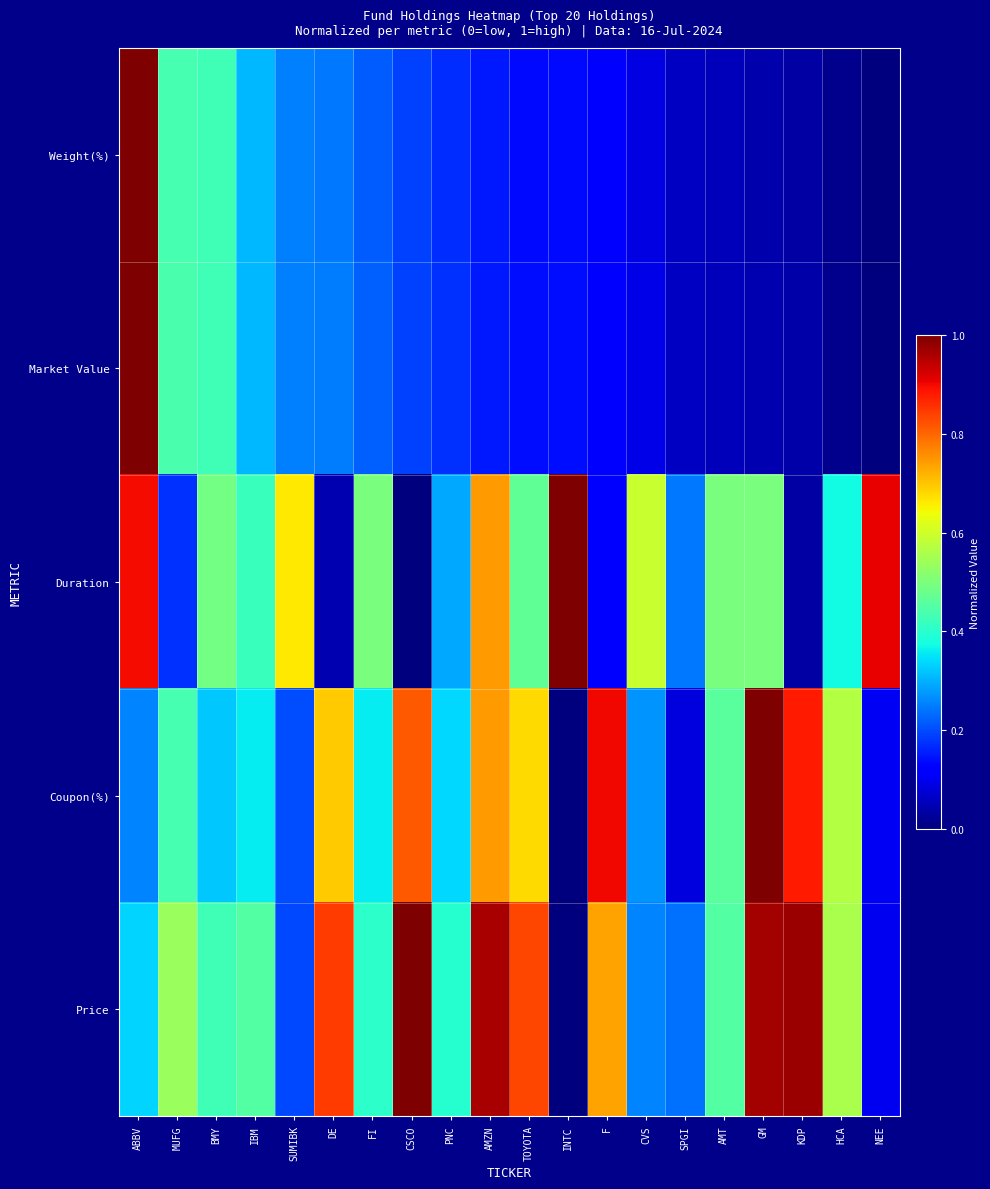

What is the difference between the highest and lowest values at KDP?

0.9